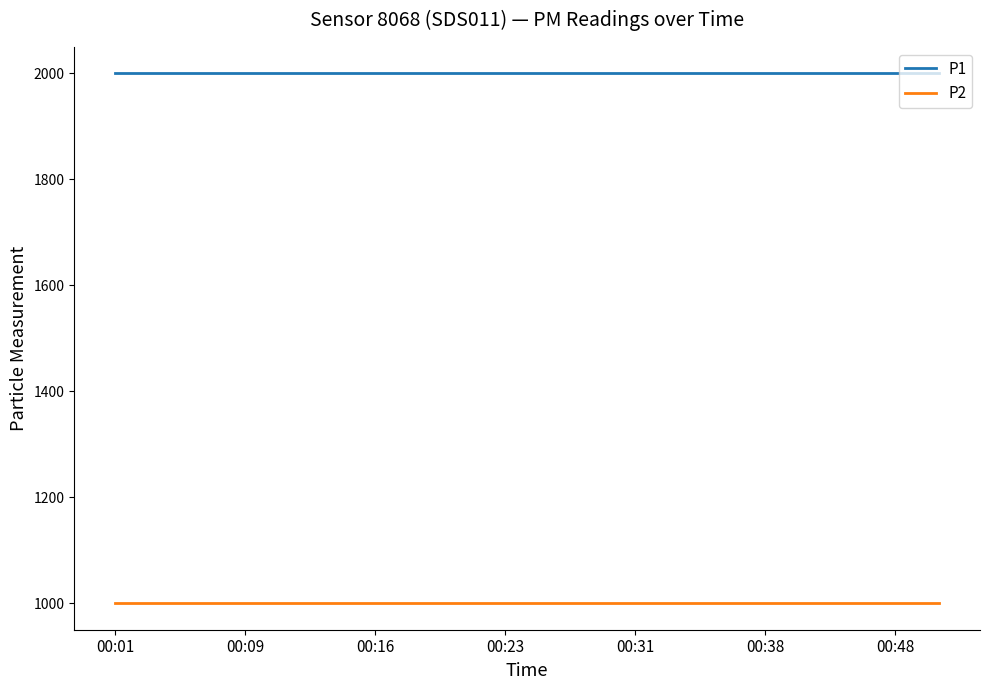

True or false: P2 and P1 intersect in this chart.

False